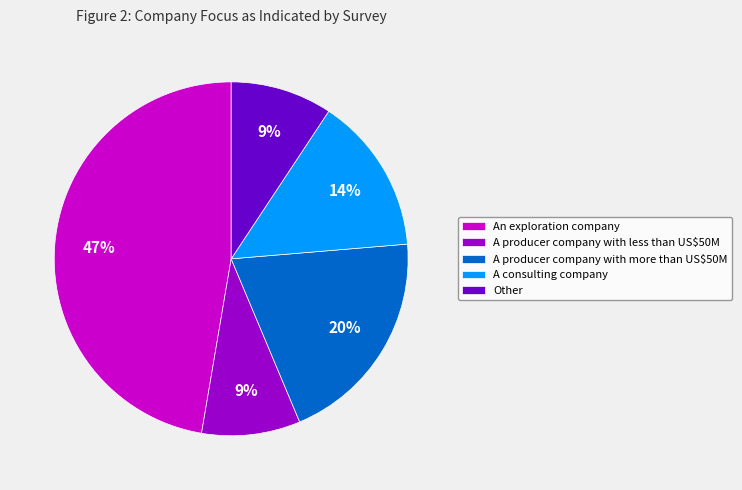

The Other slice represents 9% of the pie. True or false?

True